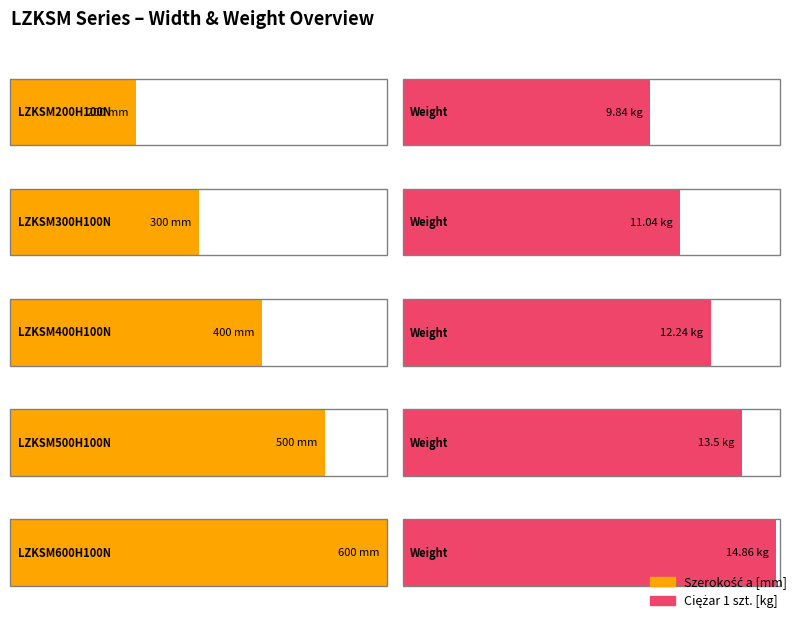

List the series in order of their overall mean, highest first.

Szerokość a [mm], Ciężar 1 szt.